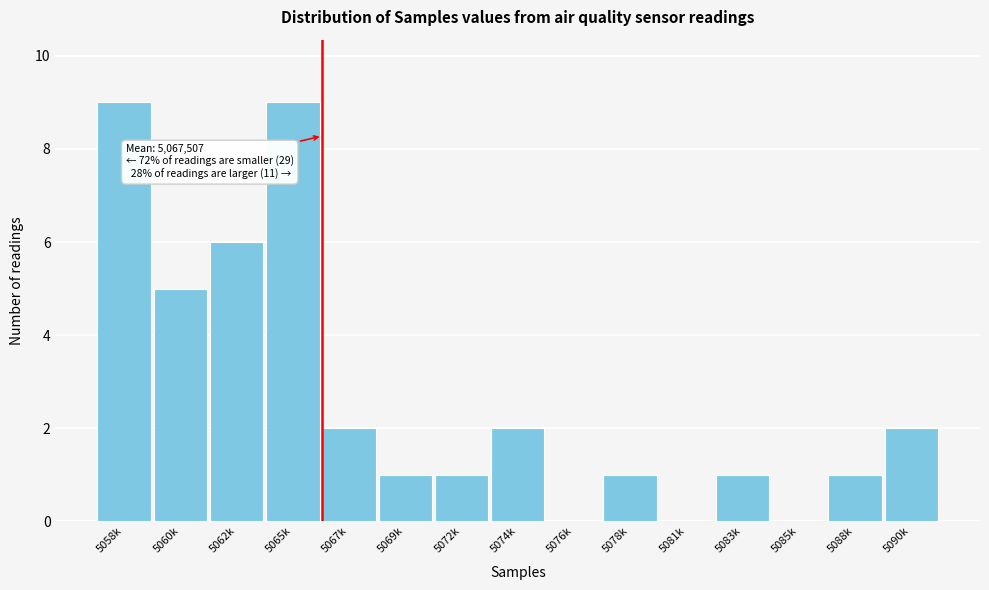

Reading left to right, list all the values displayed in this chart.

5058k=9	5060k=5	5062k=6	5065k=9	5067k=2	5069k=1	5072k=1	5074k=2	5076k=0	5078k=1	5081k=0	5083k=1	5085k=0	5088k=1	5090k=2